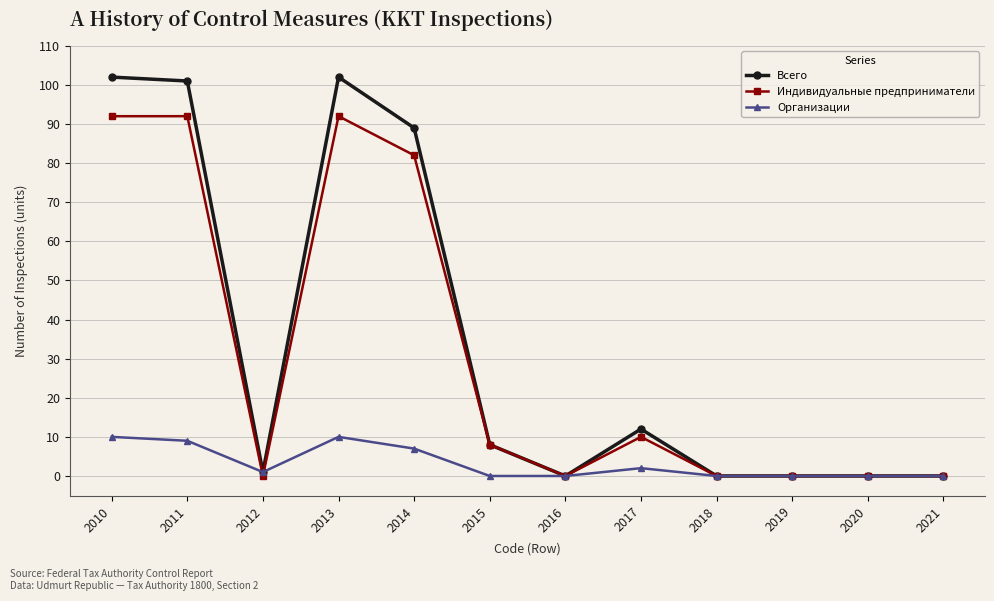

At how many categories does at least one series exceed 19?

4